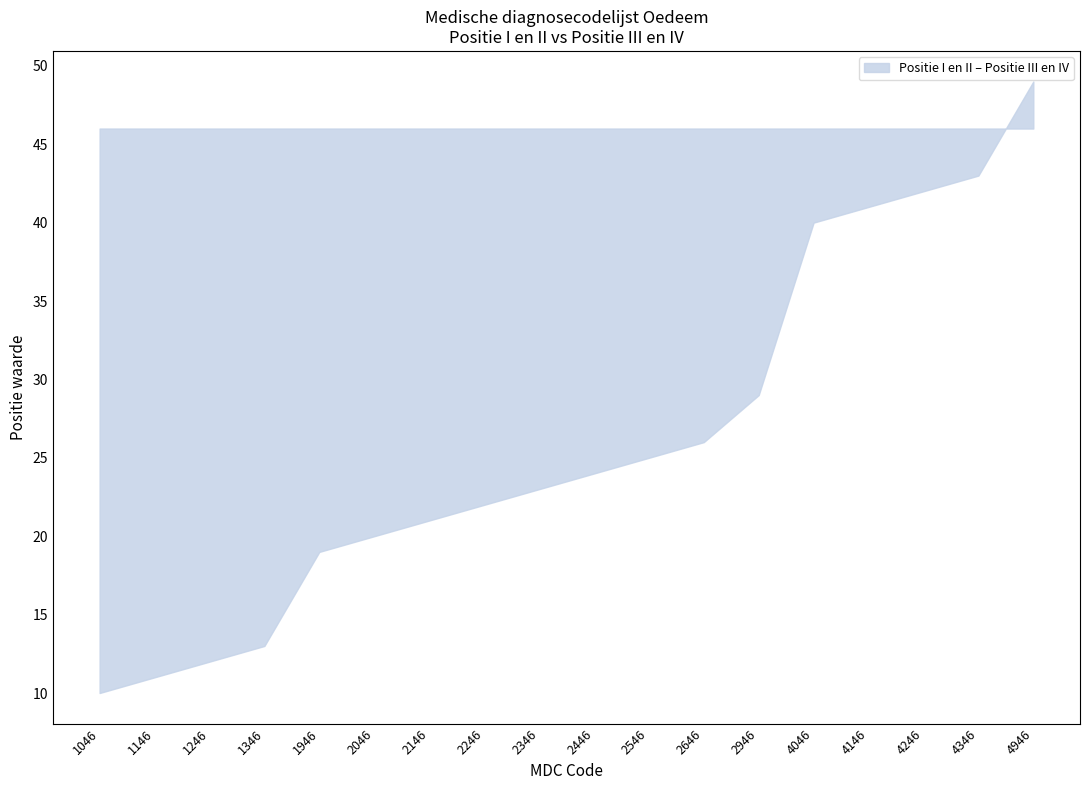

True or false: the data shows 19 at 4146.

False